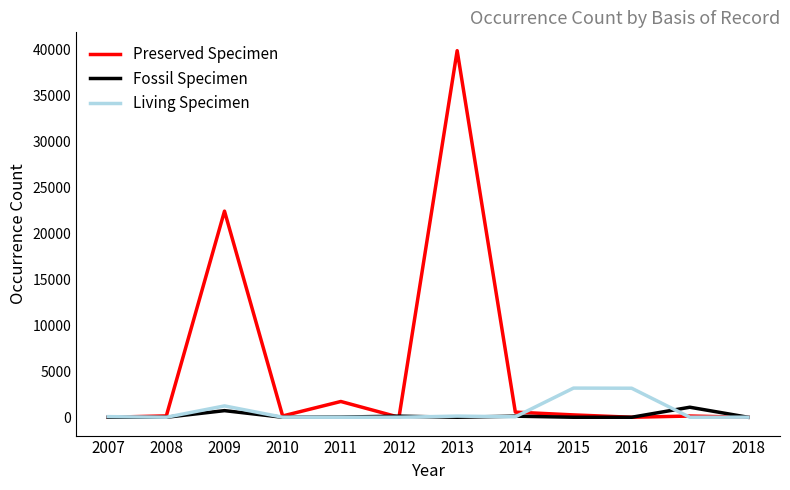

Where is Living Specimen nearest to the value 1585?

2009